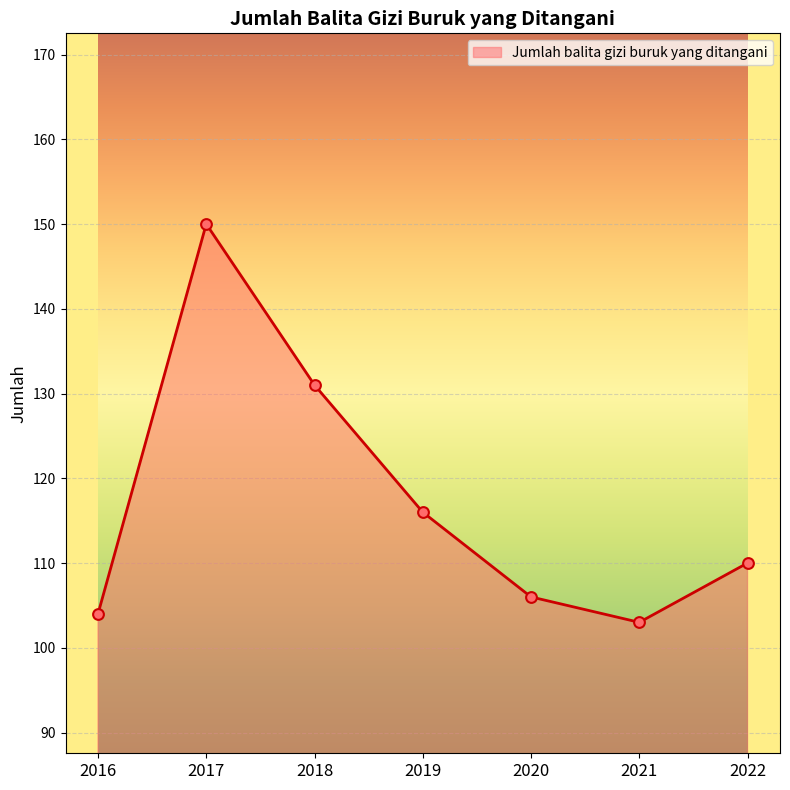

Between 2016 and 2019, which is larger?

2019